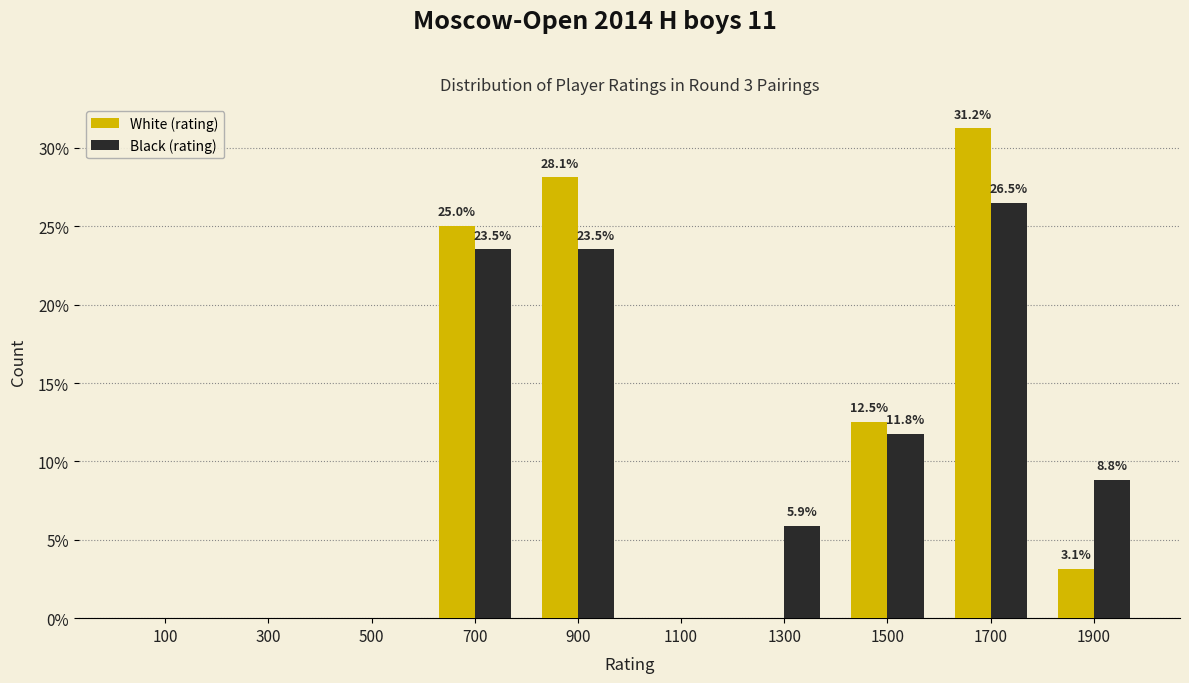

In the White (rating) series, which range on the x-axis has the tallest bar?

1600 to 1800